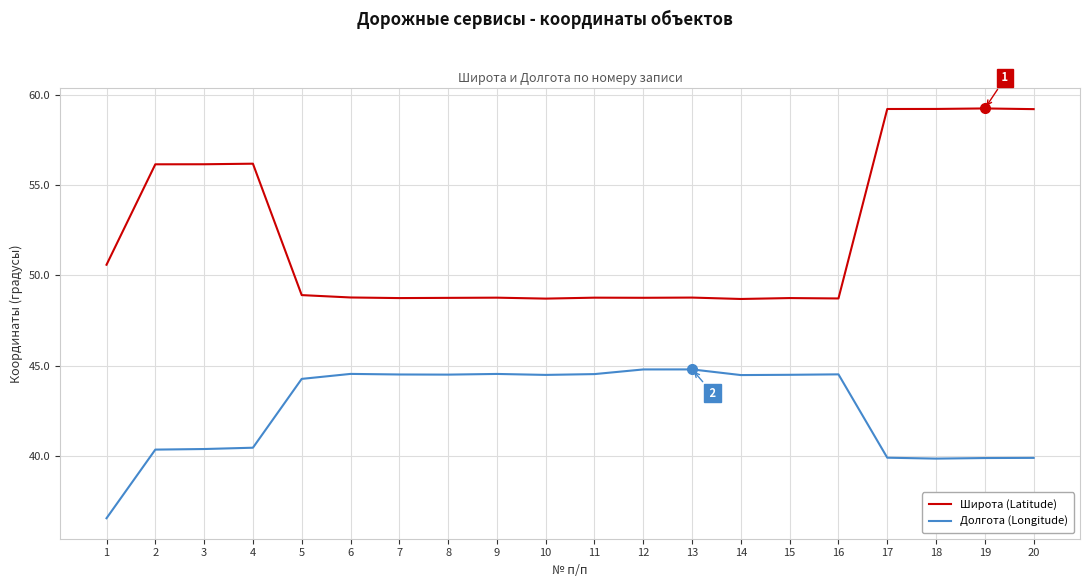

Which series has the largest total across all categories?

Широта (Latitude)